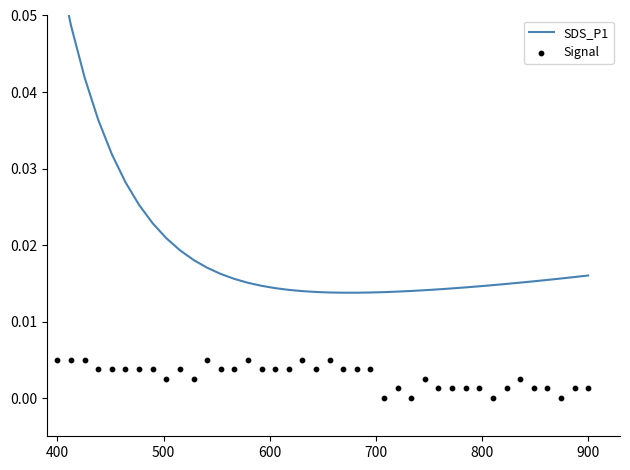

At how many categories does at least one series exceed 0?

40